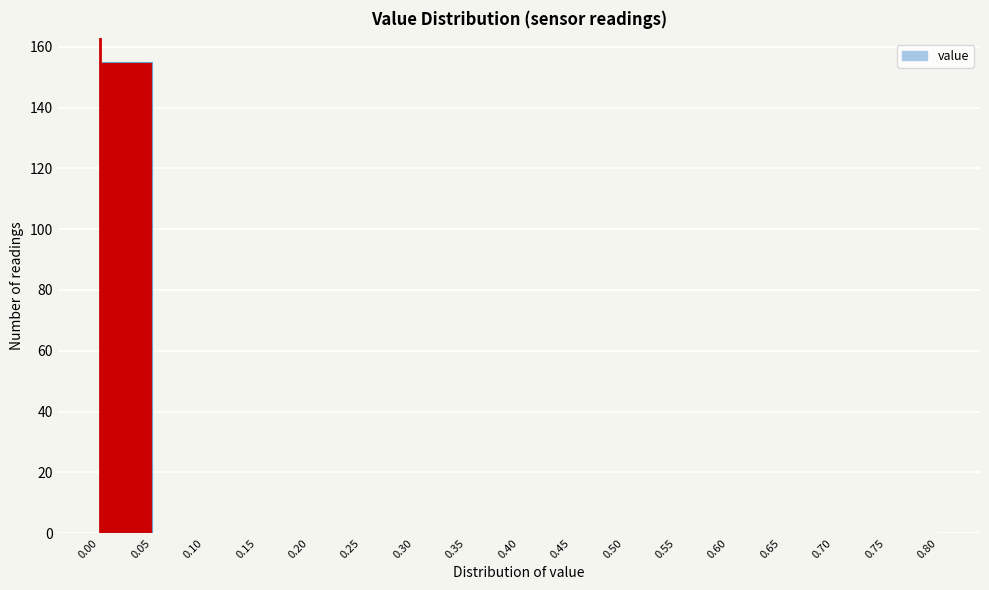

Reading left to right, list every bar in this chart as the range it spans on the x-axis followed by its height. The values are not printed on the chart, so give them approximately, as read against the axis.

0.00 to 0.05: 156
0.05 to 0.10: 0
0.10 to 0.15: 0
0.15 to 0.20: 0
0.20 to 0.25: 0
0.25 to 0.30: 0
0.30 to 0.35: 0
0.35 to 0.40: 0
0.40 to 0.45: 0
0.45 to 0.50: 0
0.50 to 0.55: 0
0.55 to 0.60: 0
0.60 to 0.65: 0
0.65 to 0.70: 0
0.70 to 0.75: 0
0.75 to 0.80: 0